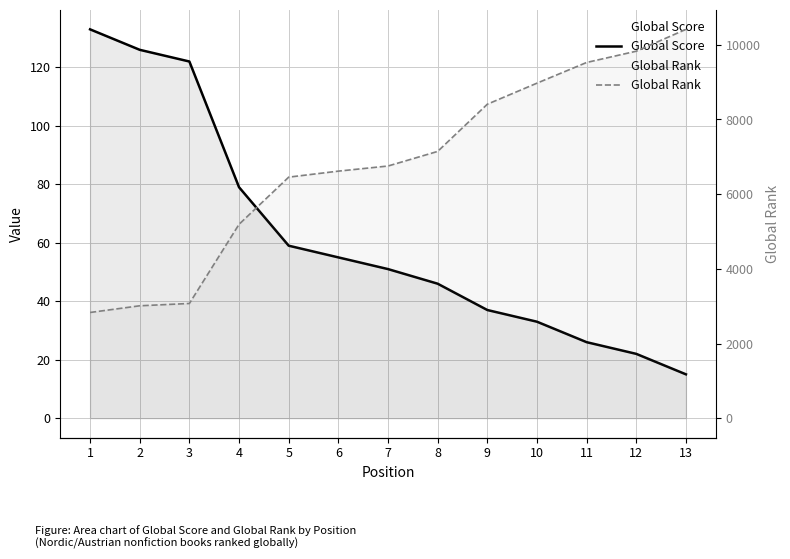

What is the difference between the Global Rank values at 7 and 13?

3660